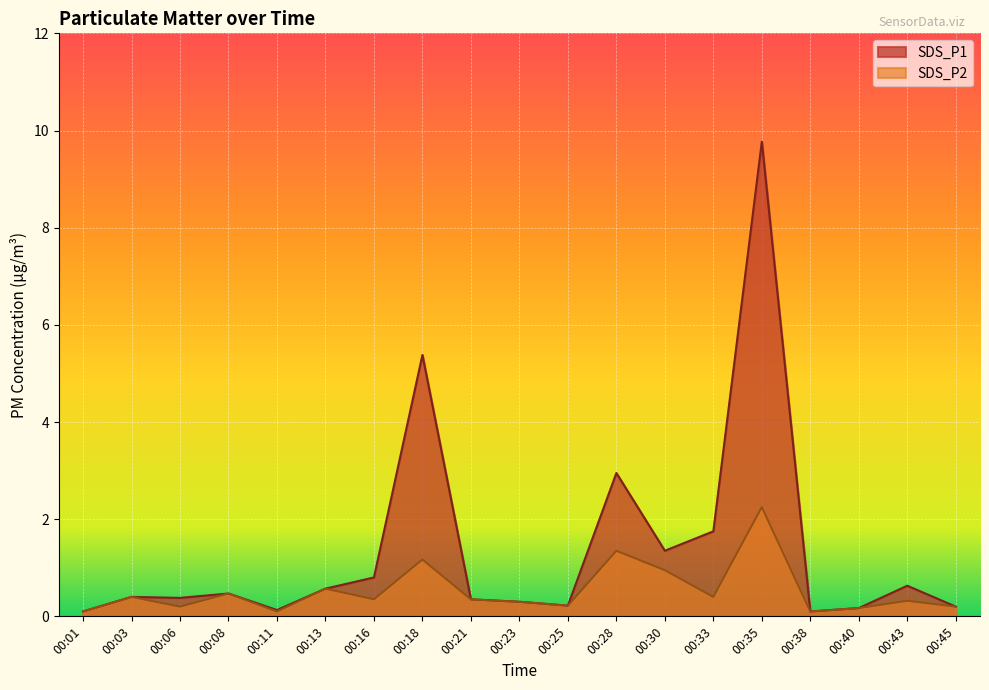

At which category does the chart reach its peak across all series?

00:35